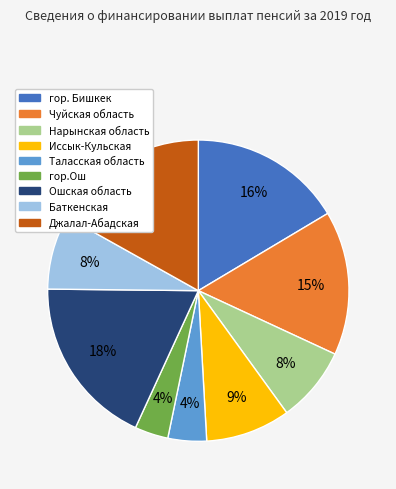

Approximately how many times larger is the value at гор. Бишкек compared to Нарынская область?

2.0